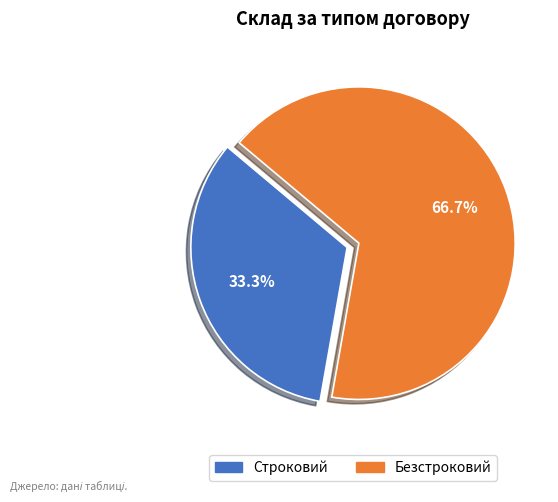

Which has a higher value, Безстроковий or Строковий?

Безстроковий